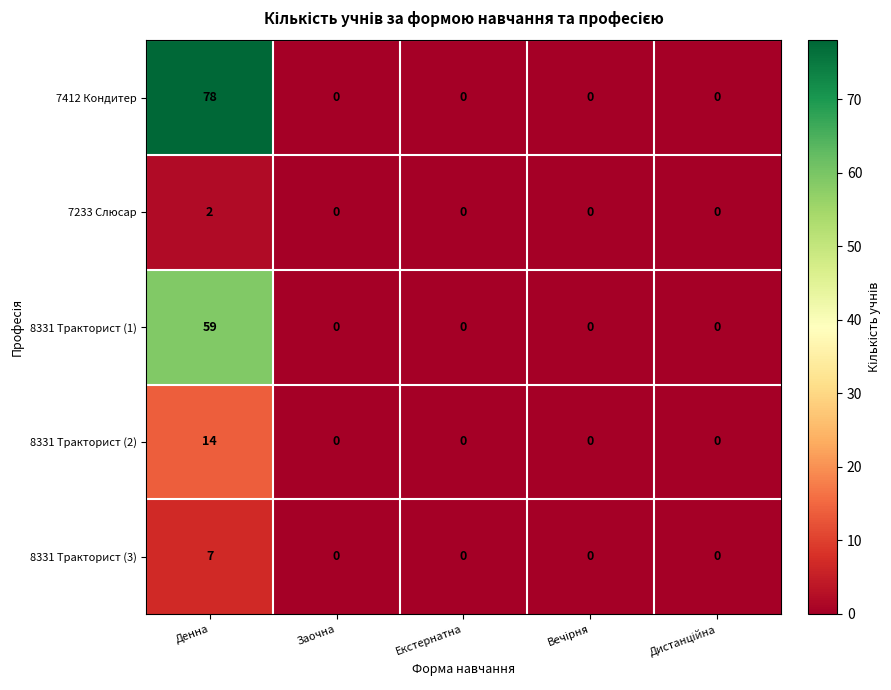

Reading left to right, list all the values displayed in this chart.

7412 Кондитер: 78	0	0	0	0
7233 Слюсар: 2	0	0	0	0
8331 Тракторист (1): 59	0	0	0	0
8331 Тракторист (2): 14	0	0	0	0
8331 Тракторист (3): 7	0	0	0	0